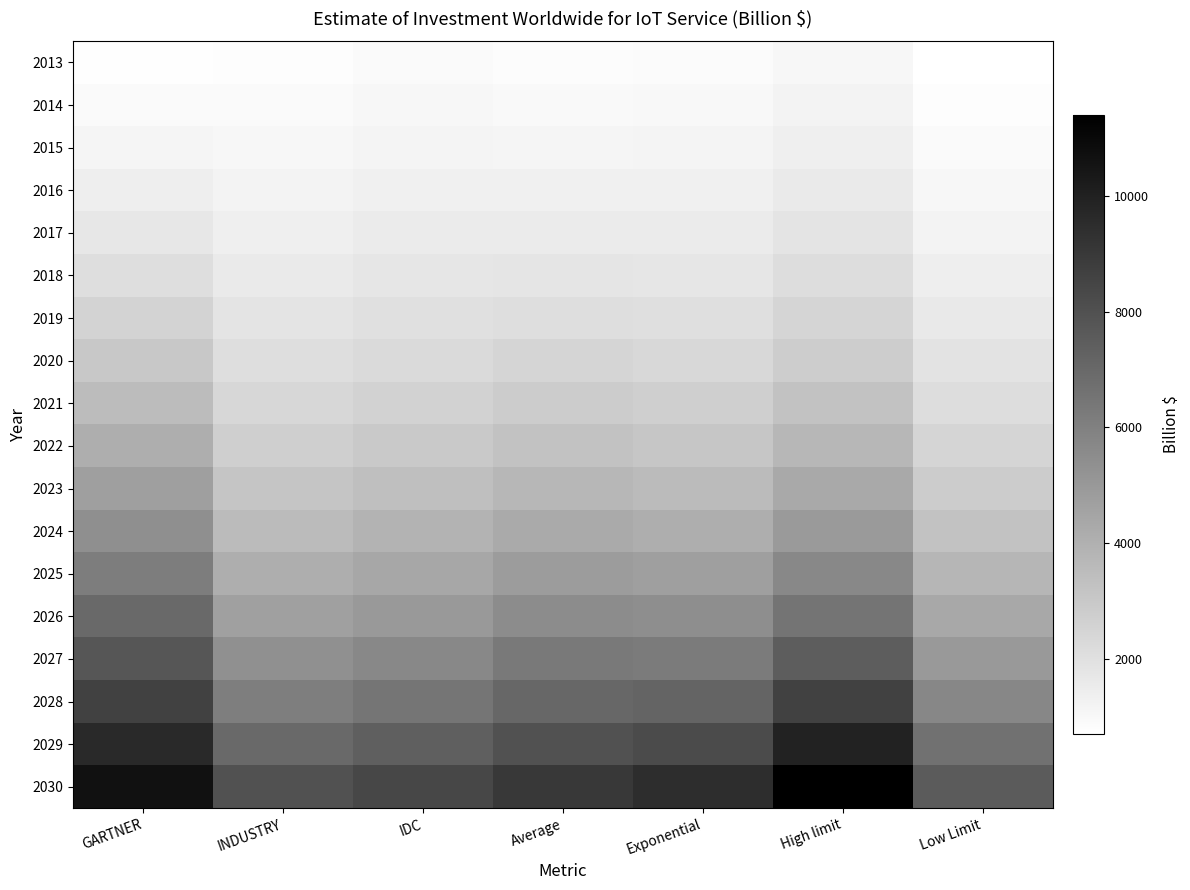

Which series changed the most between GARTNER and High limit?

2030